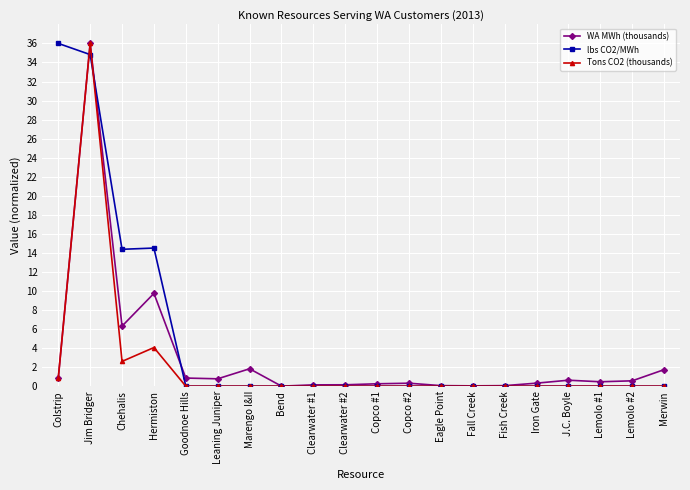

What is the sum of all Tons CO2 (thousands) values?

43.5